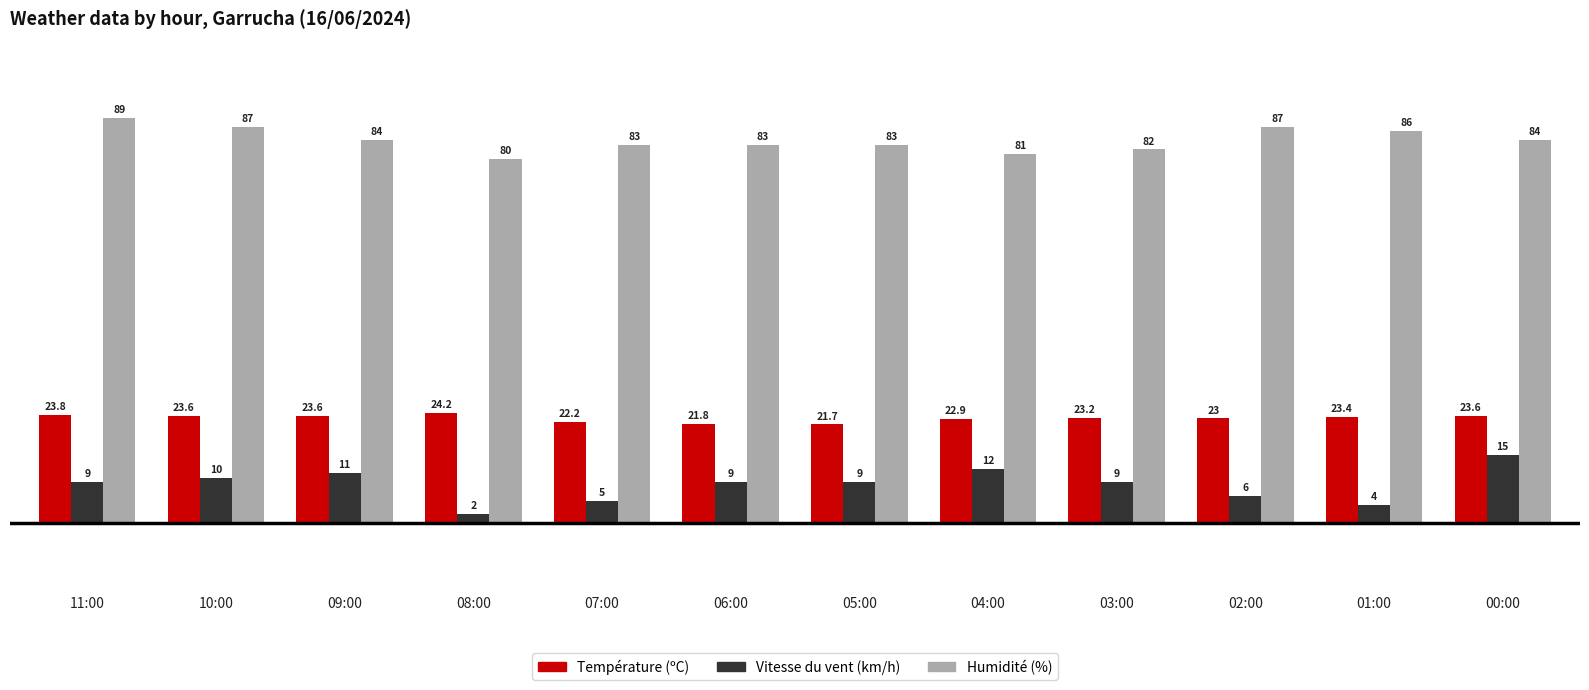

Reading left to right, list all the values displayed in this chart.

Température (ºC): 11:00=23.8	10:00=23.6	09:00=23.6	08:00=24.2	07:00=22.2	06:00=21.8	05:00=21.7	04:00=22.9	03:00=23.2	02:00=23.0	01:00=23.4	00:00=23.6
Vitesse du vent (km/h): 11:00=9.0	10:00=10.0	09:00=11.0	08:00=2.0	07:00=5.0	06:00=9.0	05:00=9.0	04:00=12.0	03:00=9.0	02:00=6.0	01:00=4.0	00:00=15.0
Humidité (%): 11:00=89.0	10:00=87.0	09:00=84.0	08:00=80.0	07:00=83.0	06:00=83.0	05:00=83.0	04:00=81.0	03:00=82.0	02:00=87.0	01:00=86.0	00:00=84.0